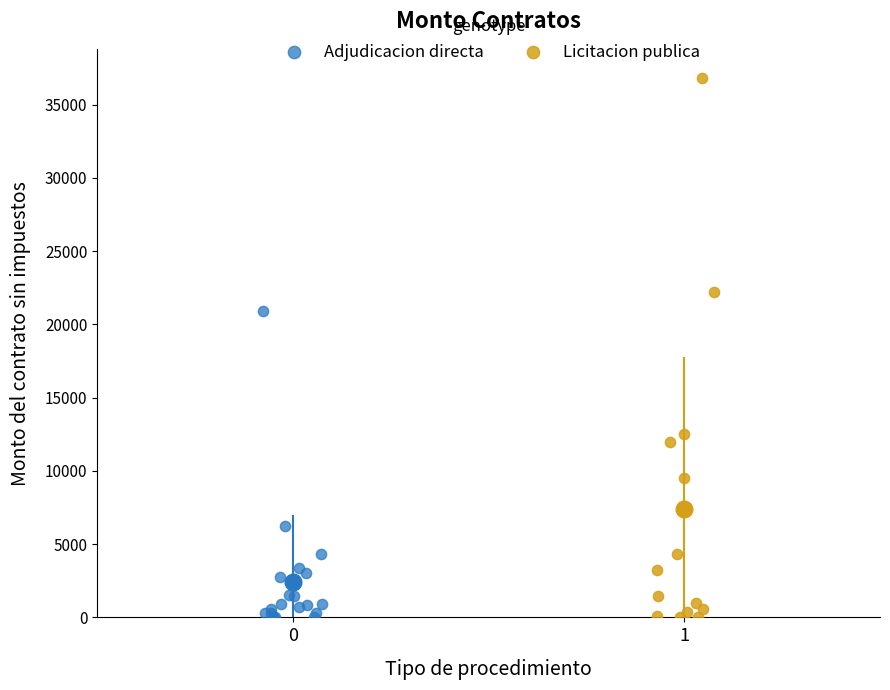

Which series has the largest Y range (max minus min)?

Licitacion publica